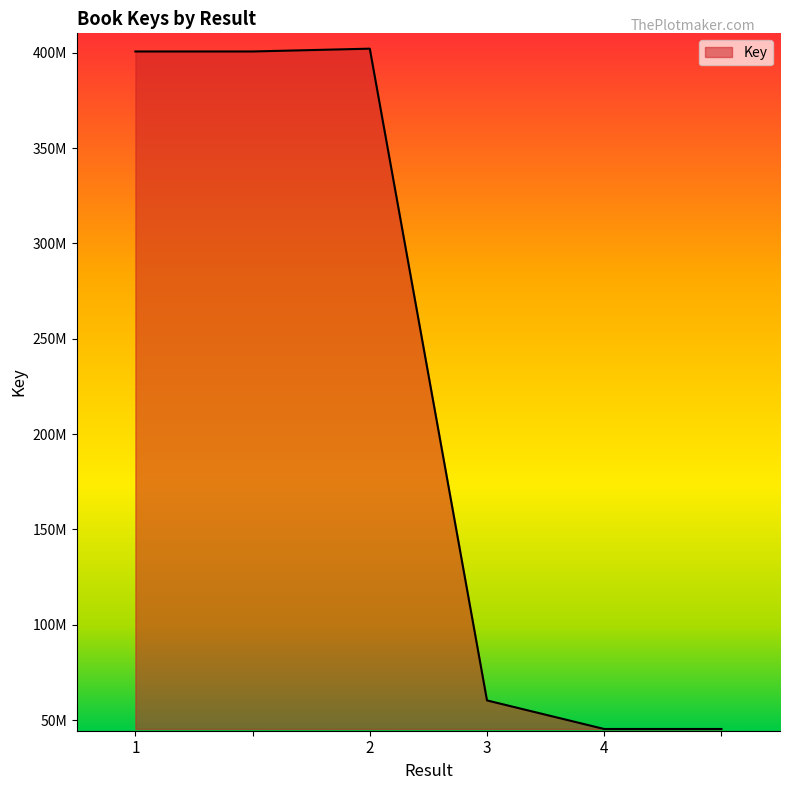

What is the greatest value displayed?

402094571